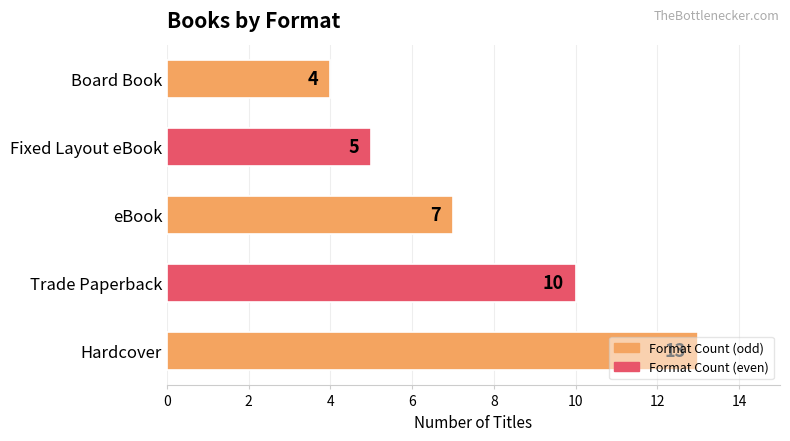

True or false: the data shows 19 at Hardcover.

False